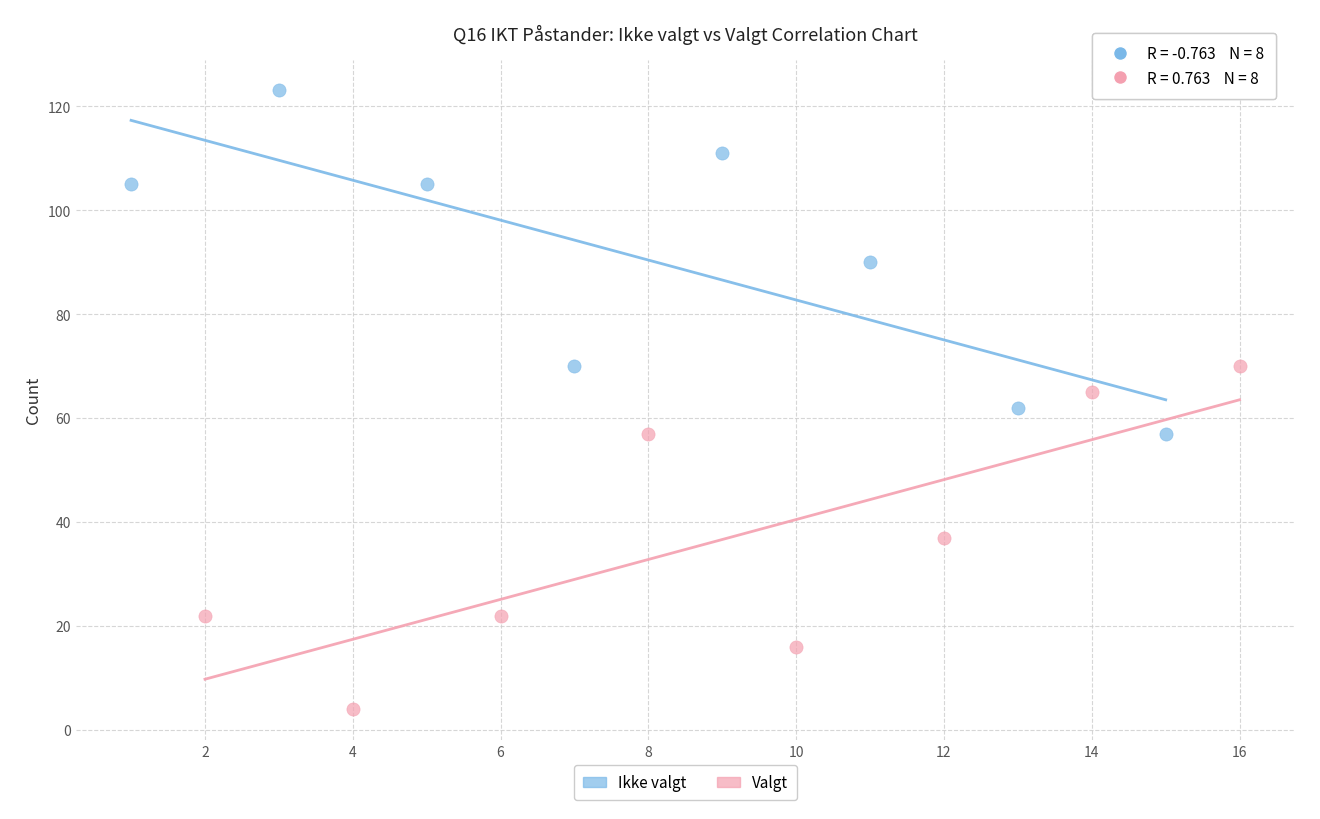

Which series reaches the minimum Y coordinate?

Valgt